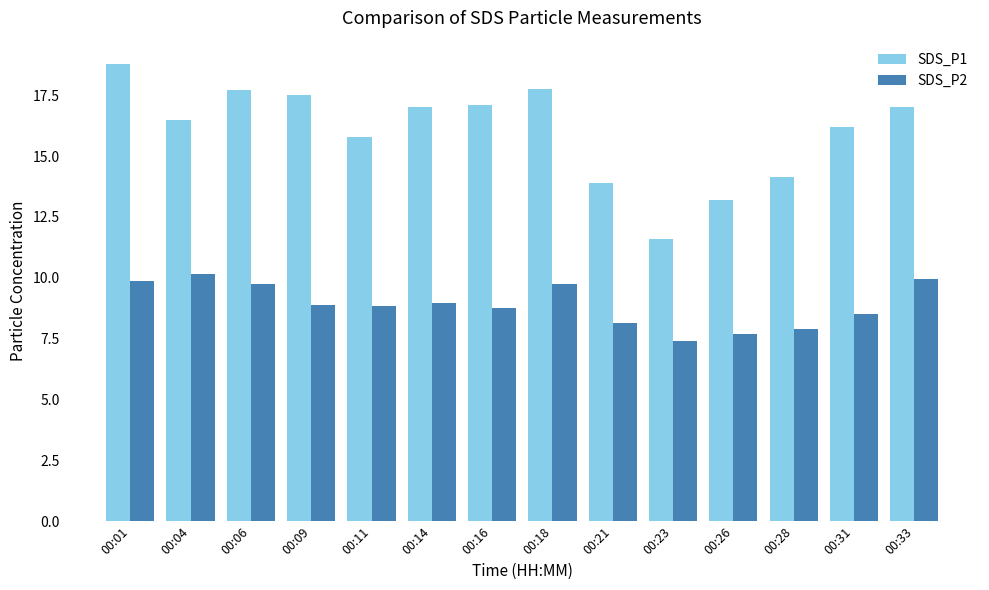

The value of SDS_P1 at 00:14 is 4.3. True or false?

False